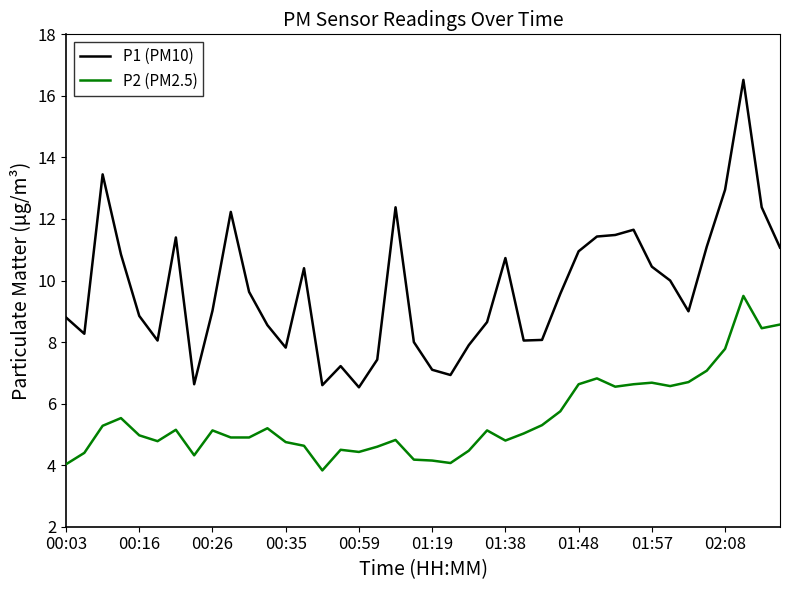

True or false: P1 (PM10) and P2 (PM2.5) intersect in this chart.

False